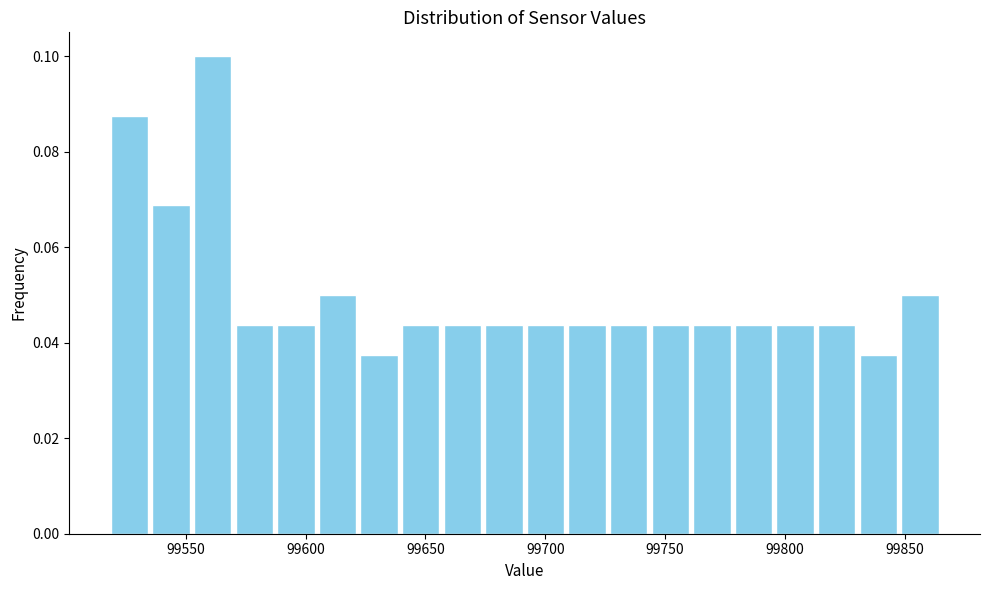

Around what value on the x-axis is the tallest bar? Give the approximate position of its centre, as read against the axis.

99560